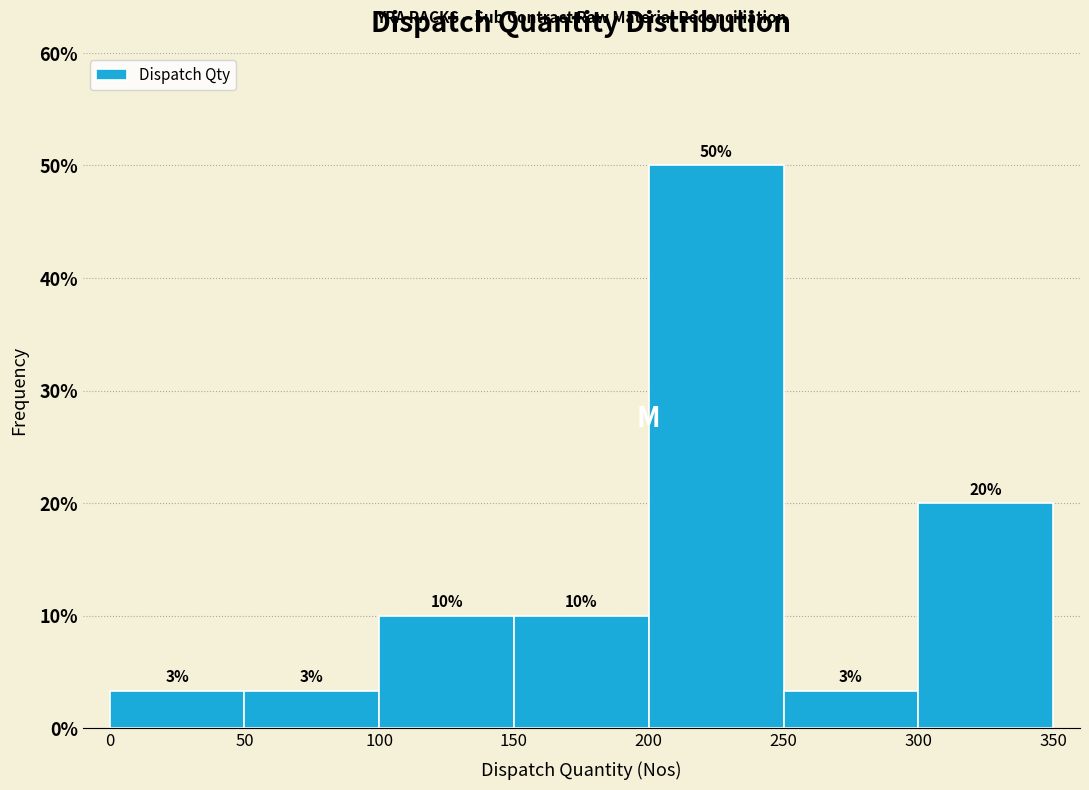

Over which range of the x-axis is the bar tallest?

200 to 250